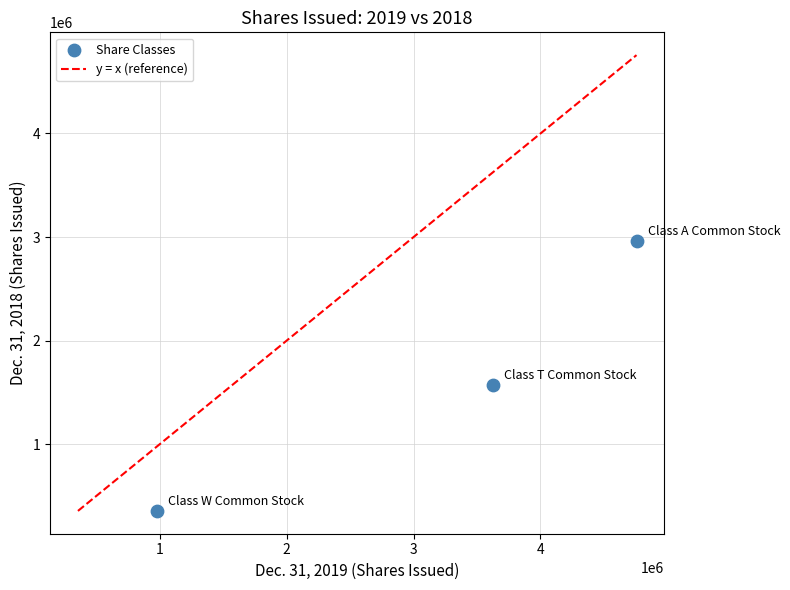

What Y value in the scatter plot is closest to 1658420?

1570411